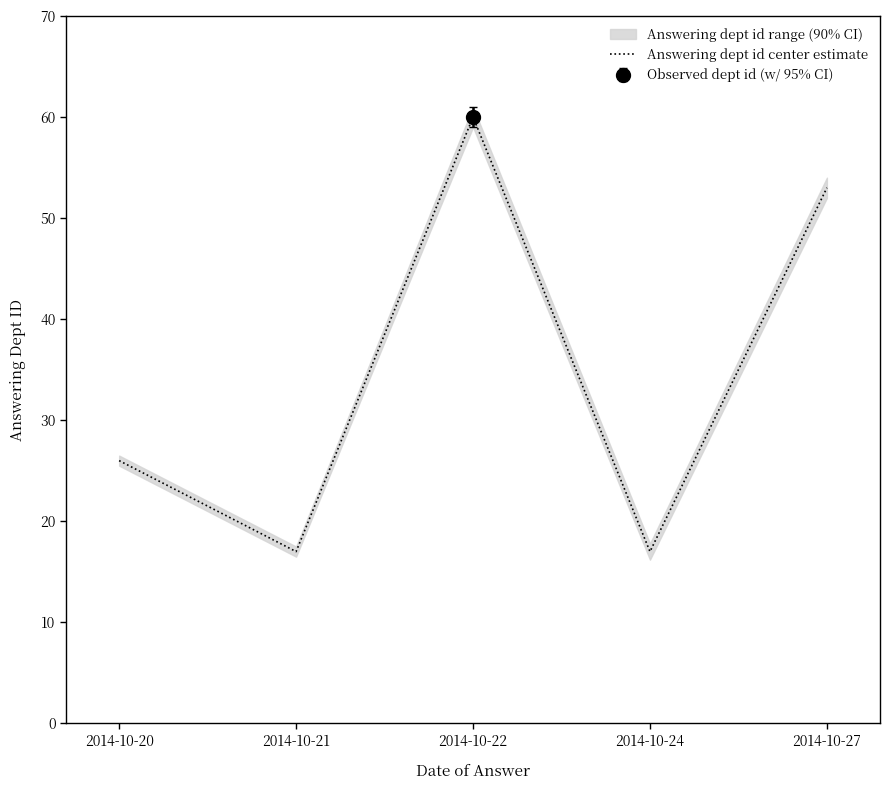

Count the values in the range 17 to 53.

4